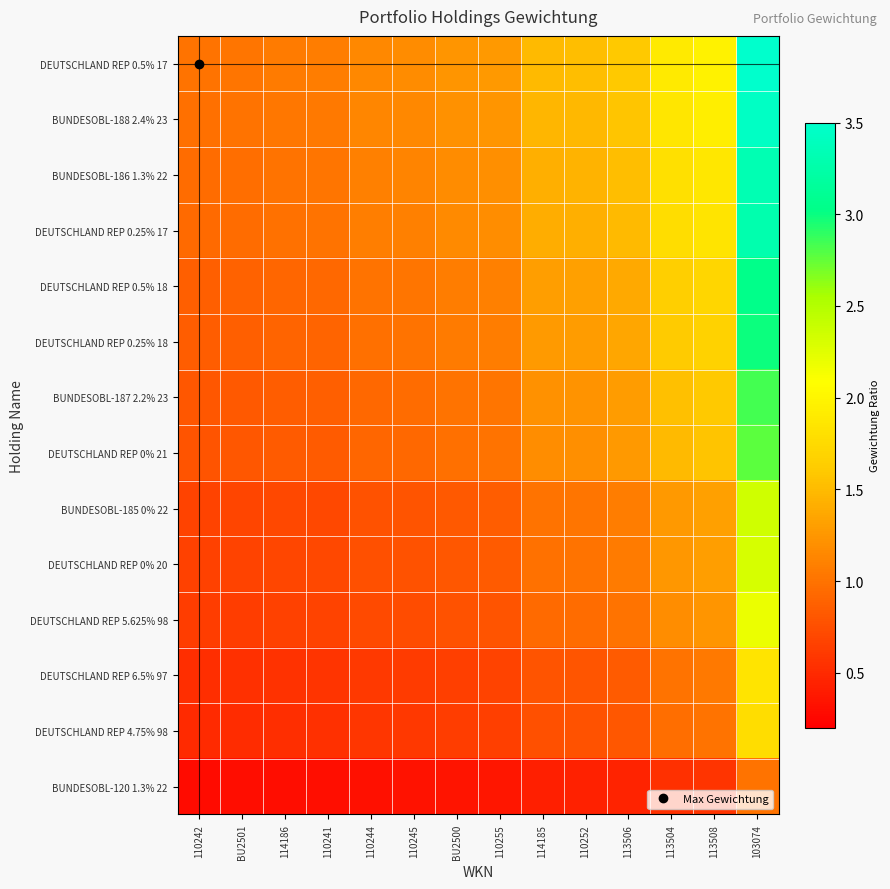

How many distinct data groups are displayed?

14